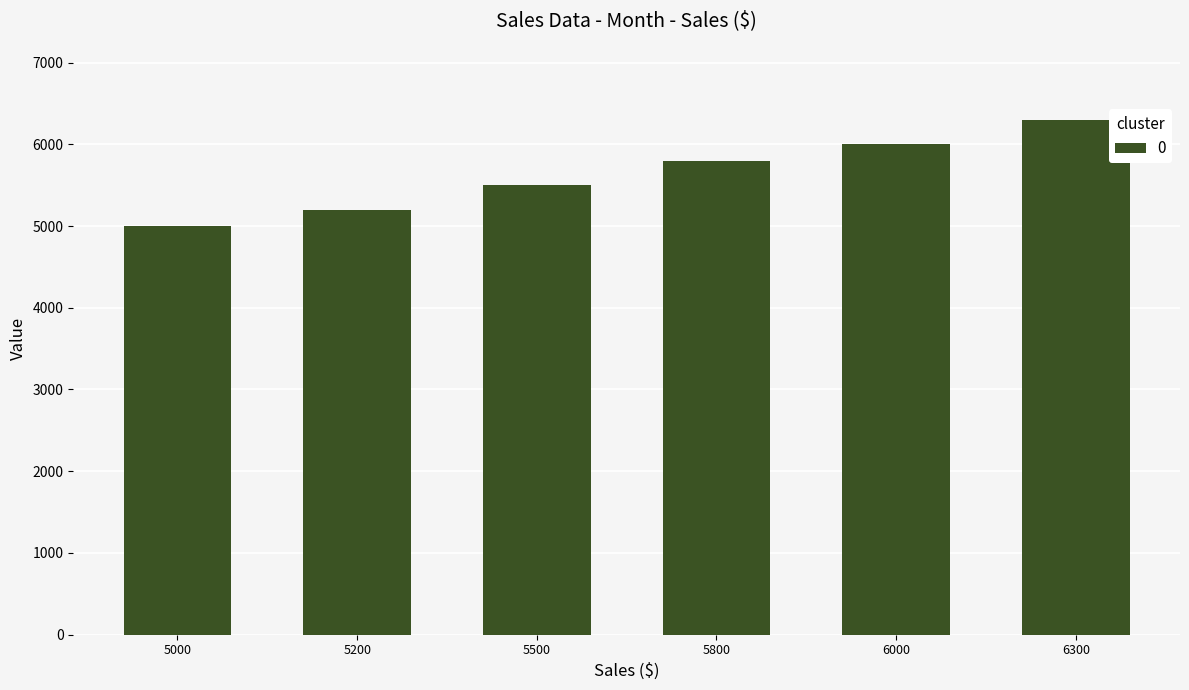

Which category has the highest value across all series?

6300